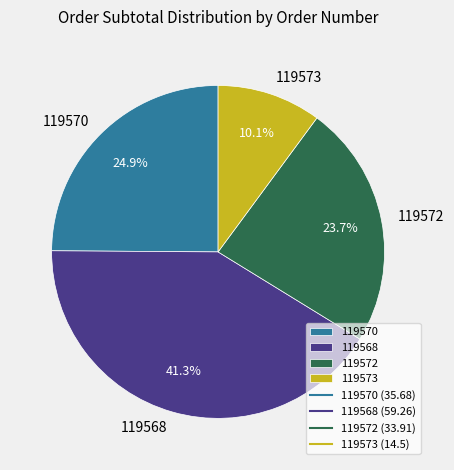

What percentage is the 119568 slice, to the nearest percent?

41%